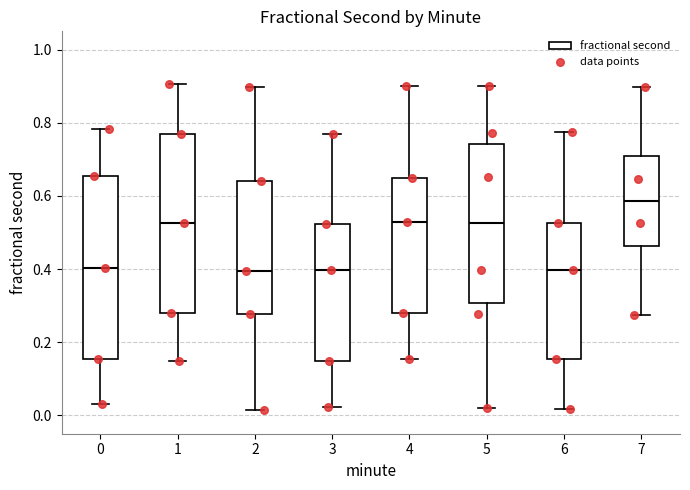

Reading left to right, read every box against the y-axis: the position of its median line, the range the box covers, and the ends of its whiskers. The values are not printed on the chart, so give them approximately, as read against the axis.

0: median 0.40, box 0.16 to 0.66, whiskers 0.04 to 0.78
1: median 0.52, box 0.28 to 0.76, whiskers 0.14 to 0.90
2: median 0.40, box 0.28 to 0.64, whiskers 0.02 to 0.90
3: median 0.40, box 0.14 to 0.52, whiskers 0.02 to 0.76
4: median 0.52, box 0.28 to 0.64, whiskers 0.16 to 0.90
5: median 0.52, box 0.30 to 0.74, whiskers 0.02 to 0.90
6: median 0.40, box 0.16 to 0.52, whiskers 0.02 to 0.78
7: median 0.58, box 0.46 to 0.70, whiskers 0.28 to 0.90